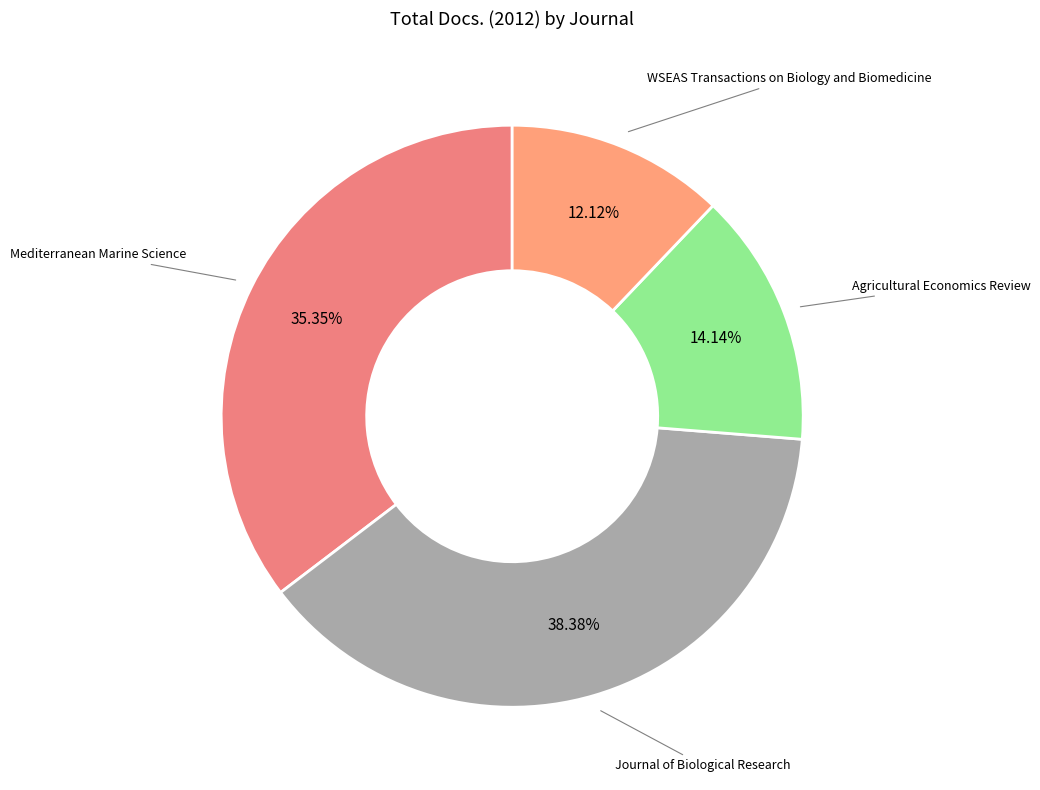

What is the largest slice in the pie chart?

Journal of Biological Research